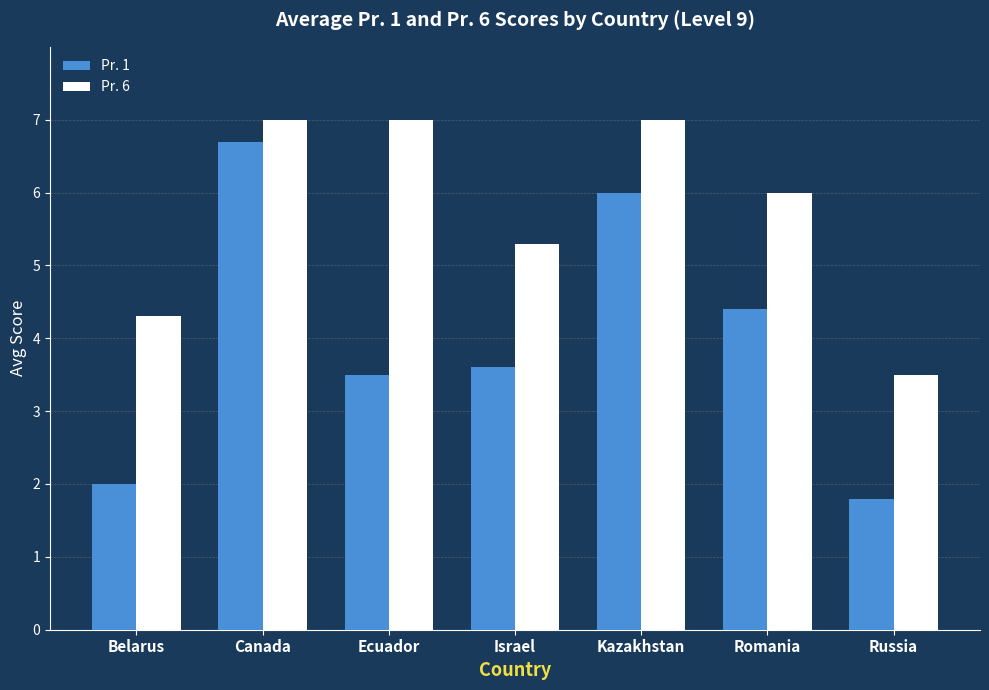

What is the difference between the second highest and second lowest values in the Pr. 1 series?

4.0